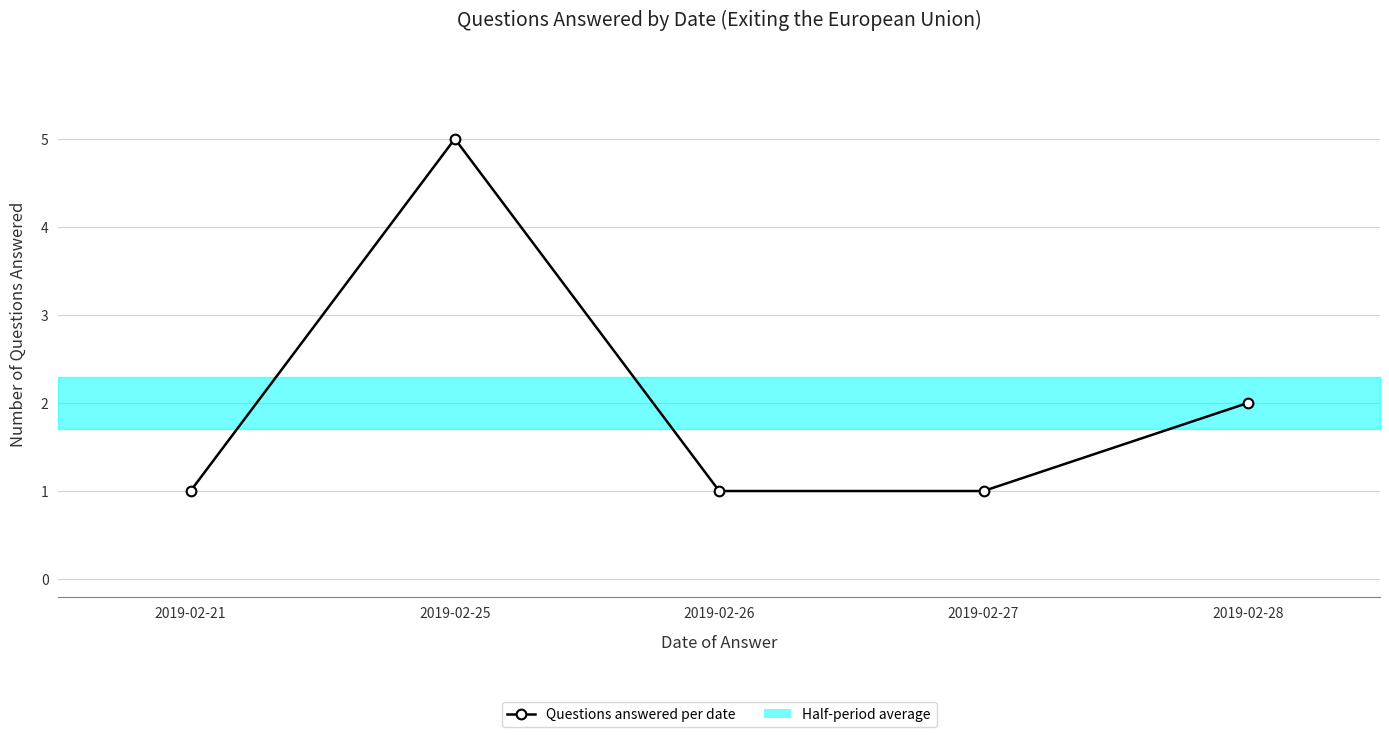

Rank the categories by value from highest to lowest.

2019-02-25, 2019-02-28, 2019-02-21, 2019-02-26, 2019-02-27